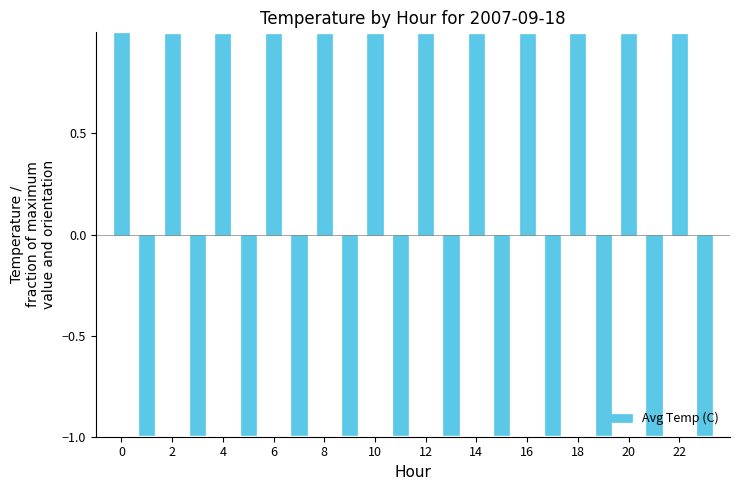

What is the difference between the second highest and minimum values?

2.0